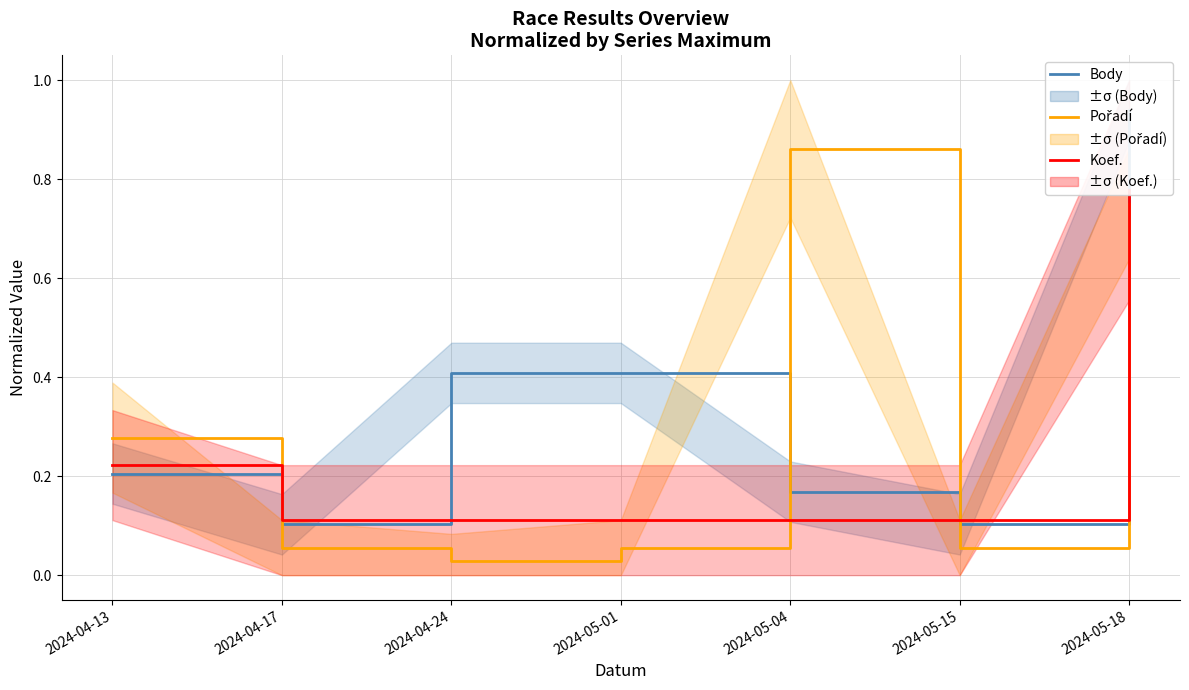

Is this an area chart (filled region under the line)?

No